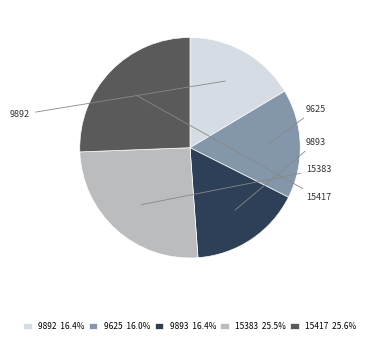

Does 9892 16.4% account for over 50% of the chart?

No